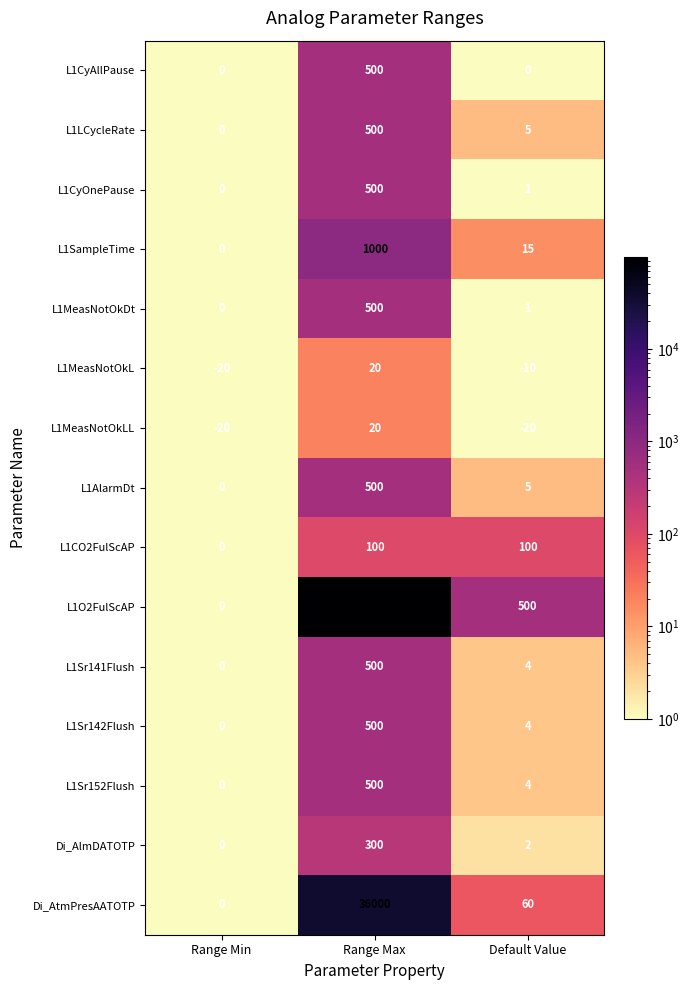

The value of L1Sr142Flush at Range Min is 260. True or false?

False